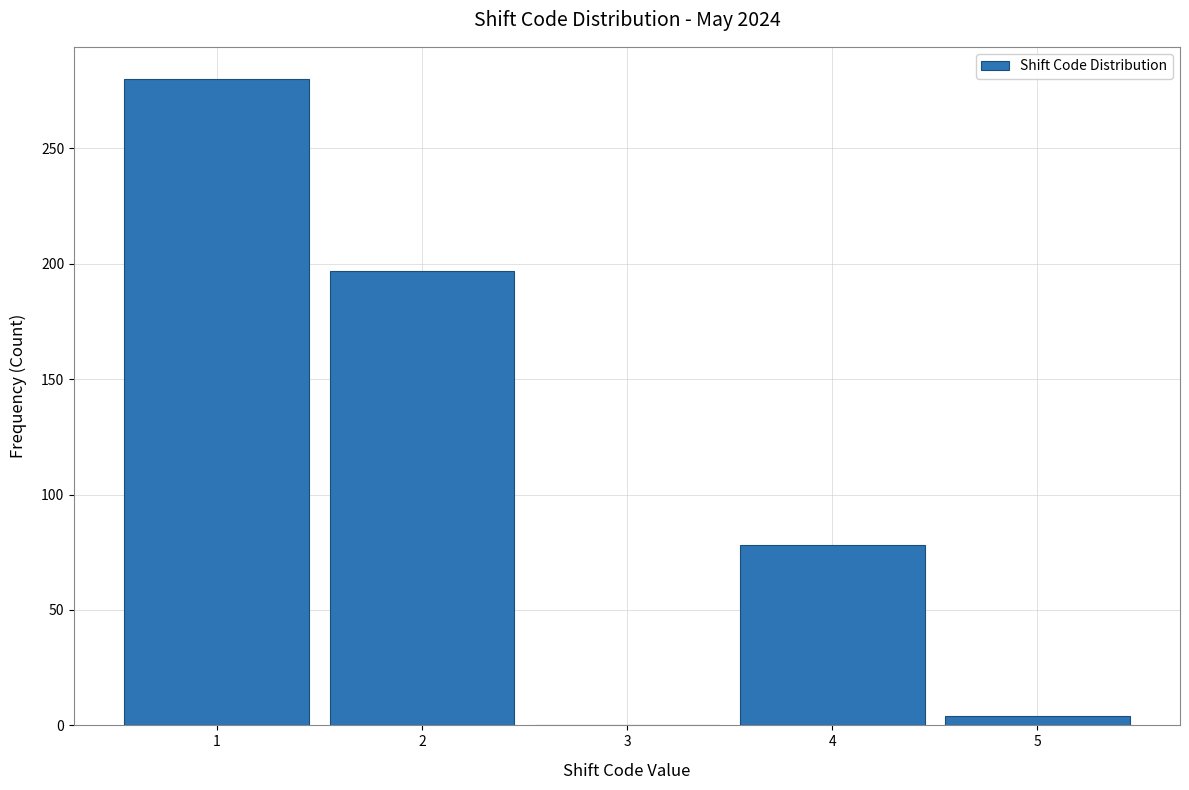

Reading left to right, transcribe this chart: for each bar, give the range it covers on the x-axis and its height. The values are not printed on the chart, so give them approximately, as read against the axis.

0.5 to 1.5: 280
1.5 to 2.5: 195
2.5 to 3.5: 0
3.5 to 4.5: 80
4.5 to 5.5: under 5